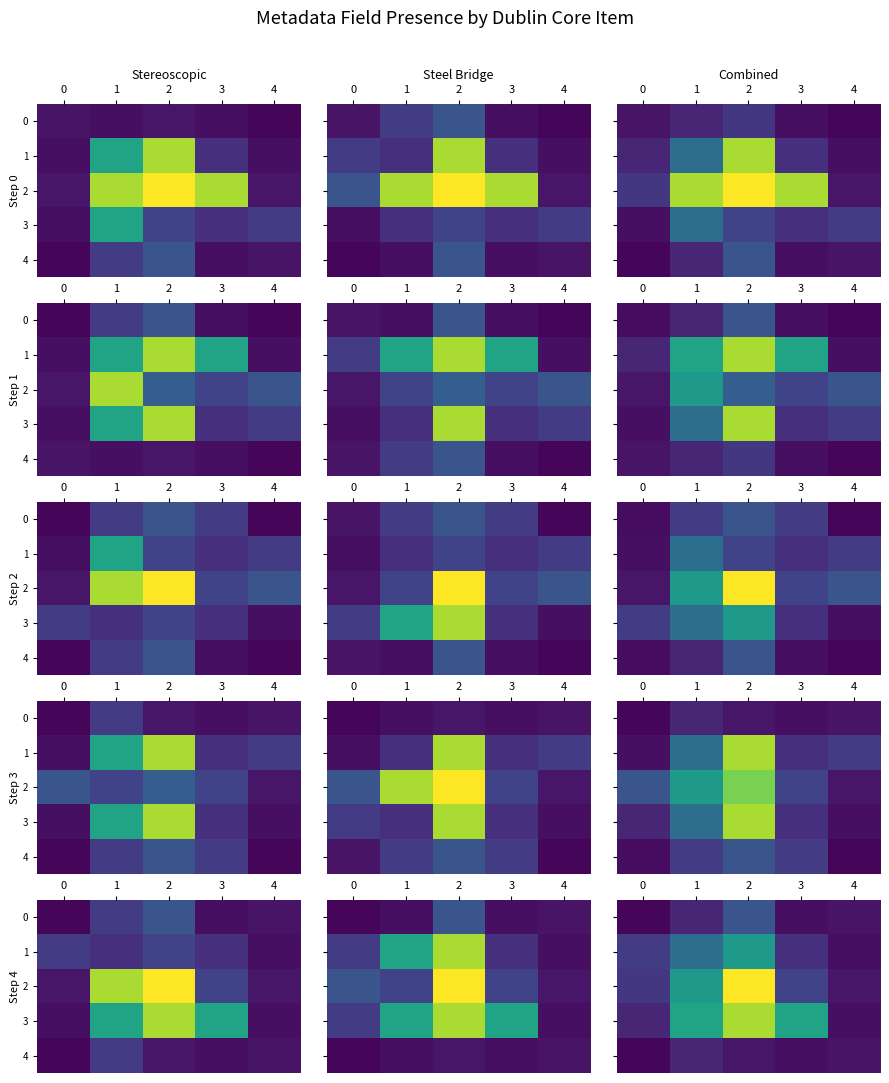

The 2 series shows 0.4 at 3. True or false?

False